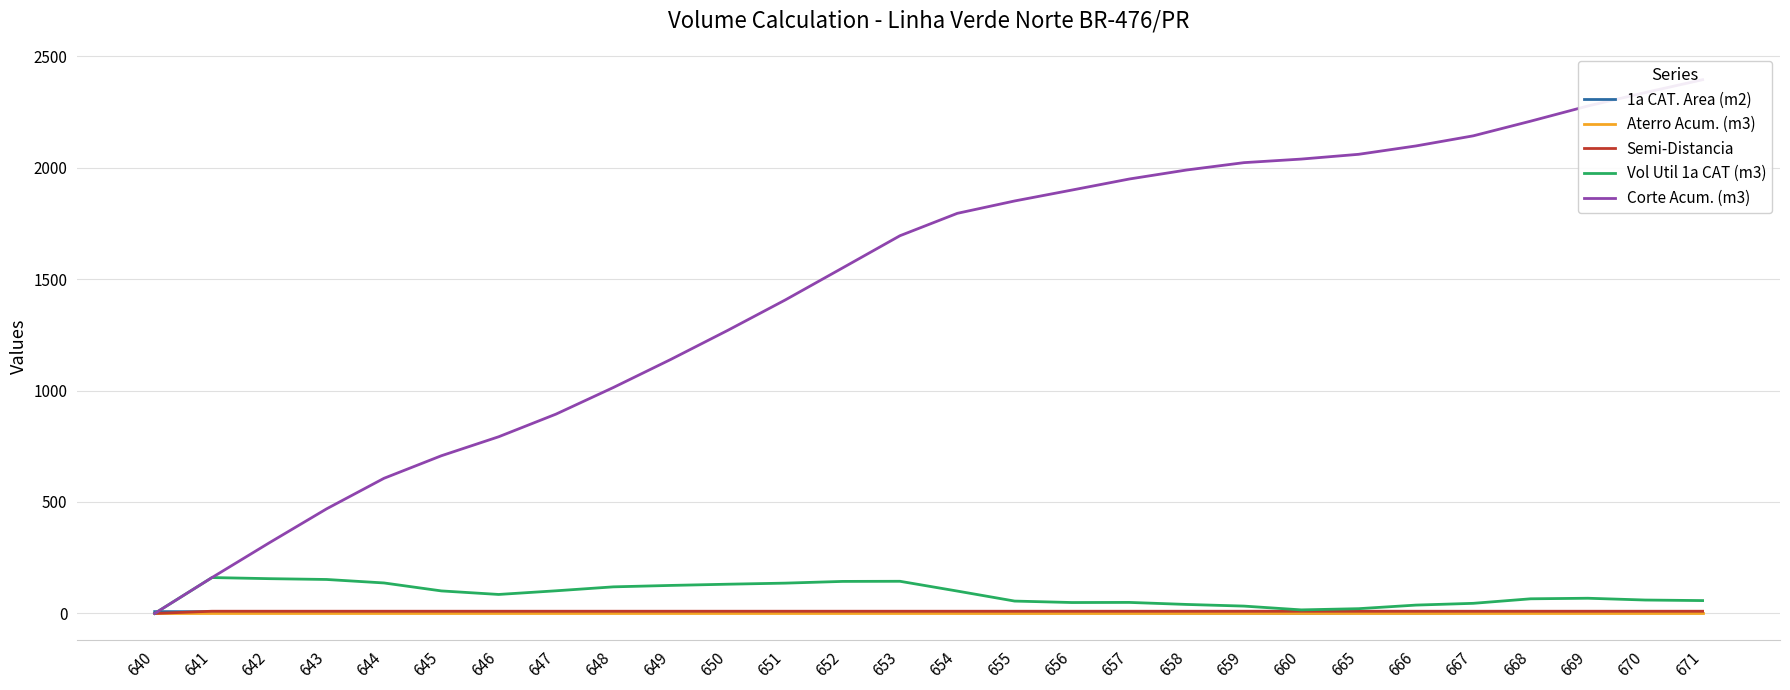

Is this an area chart (filled region under the line)?

No